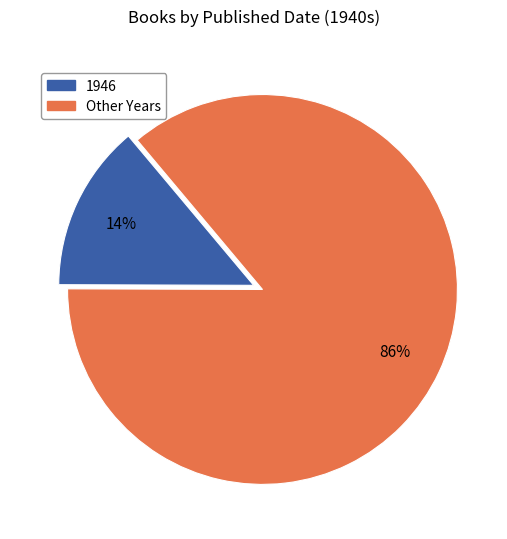

To the nearest percent, what is the difference between the largest and smallest slice percentages?

72%